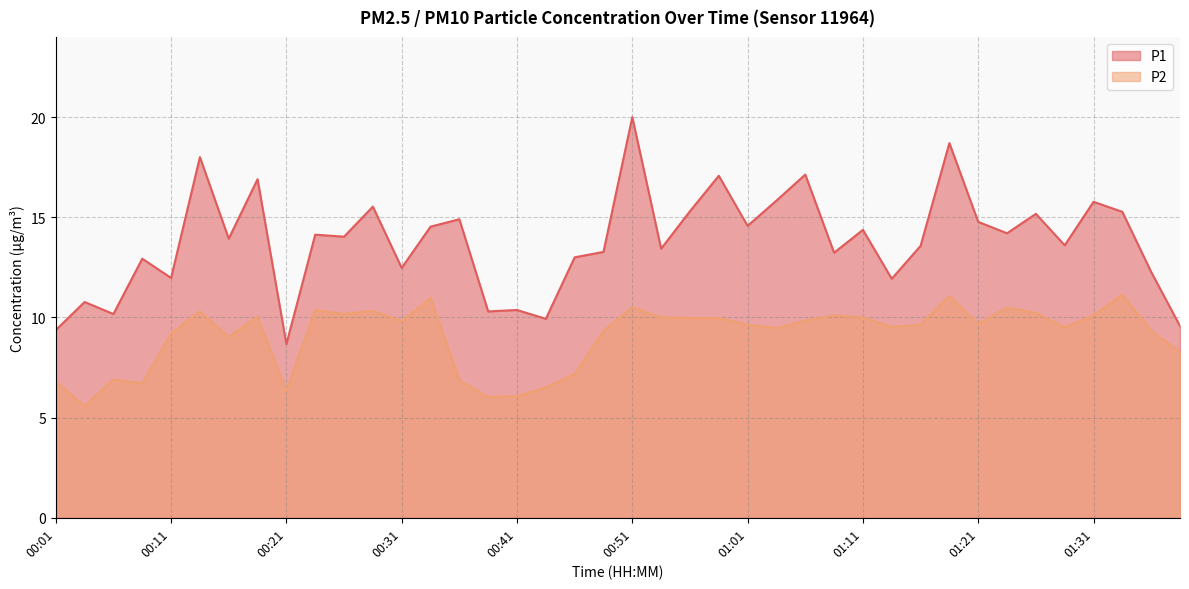

Which series has the largest total across all categories?

P1